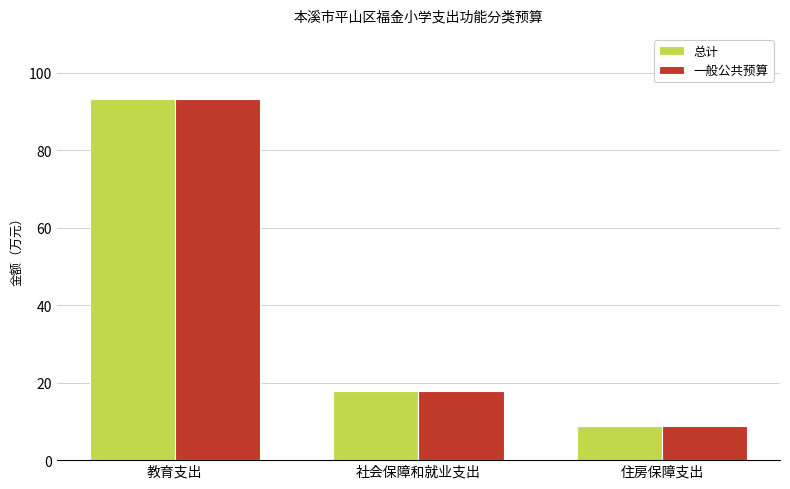

List the labels in order of 一般公共预算 value, largest first.

教育支出, 社会保障和就业支出, 住房保障支出